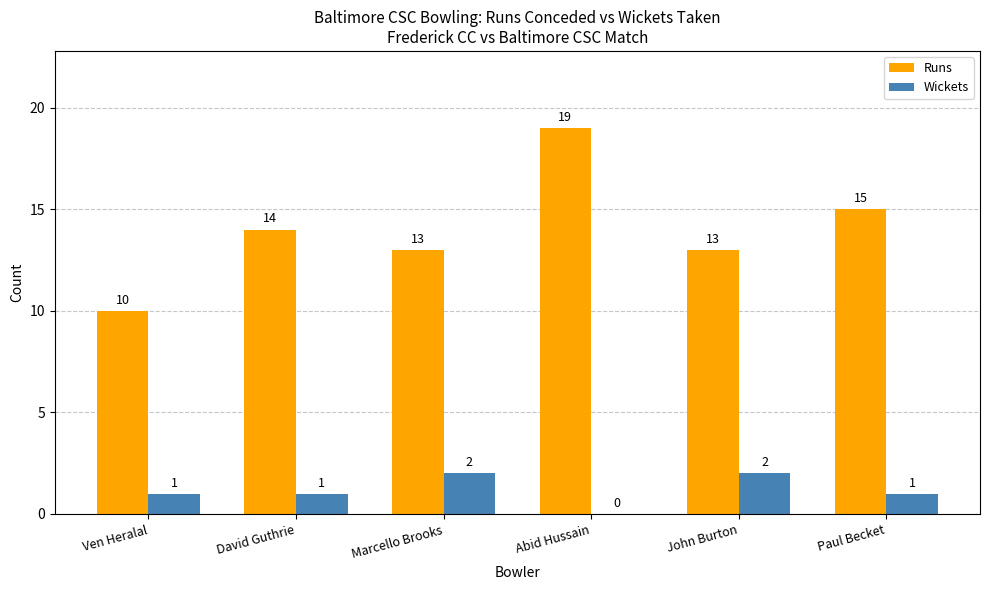

Reading left to right, transcribe all the data shown in this chart.

Runs: 10	14	13	19	13	15
Wickets: 1	1	2	0	2	1